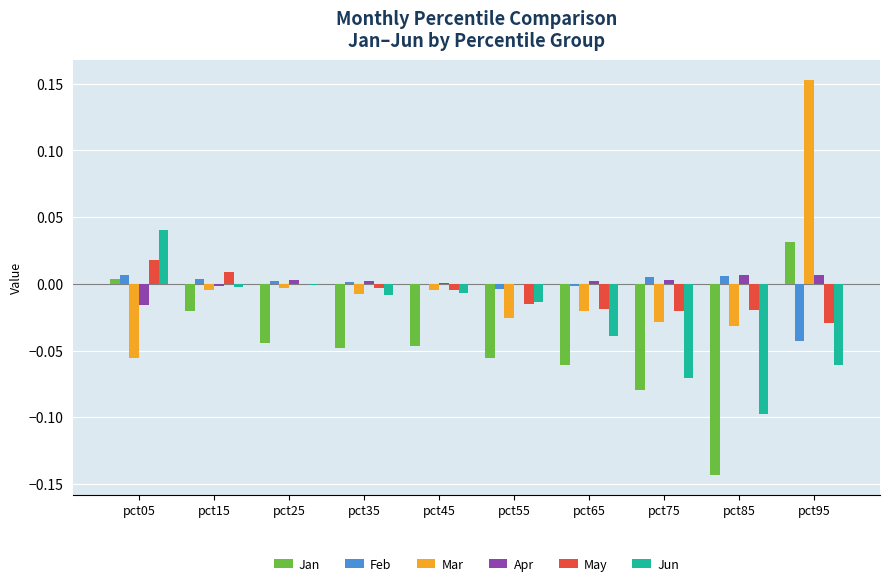

Is the value of Jun at pct35 greater than the value of Jan at pct55?

Yes